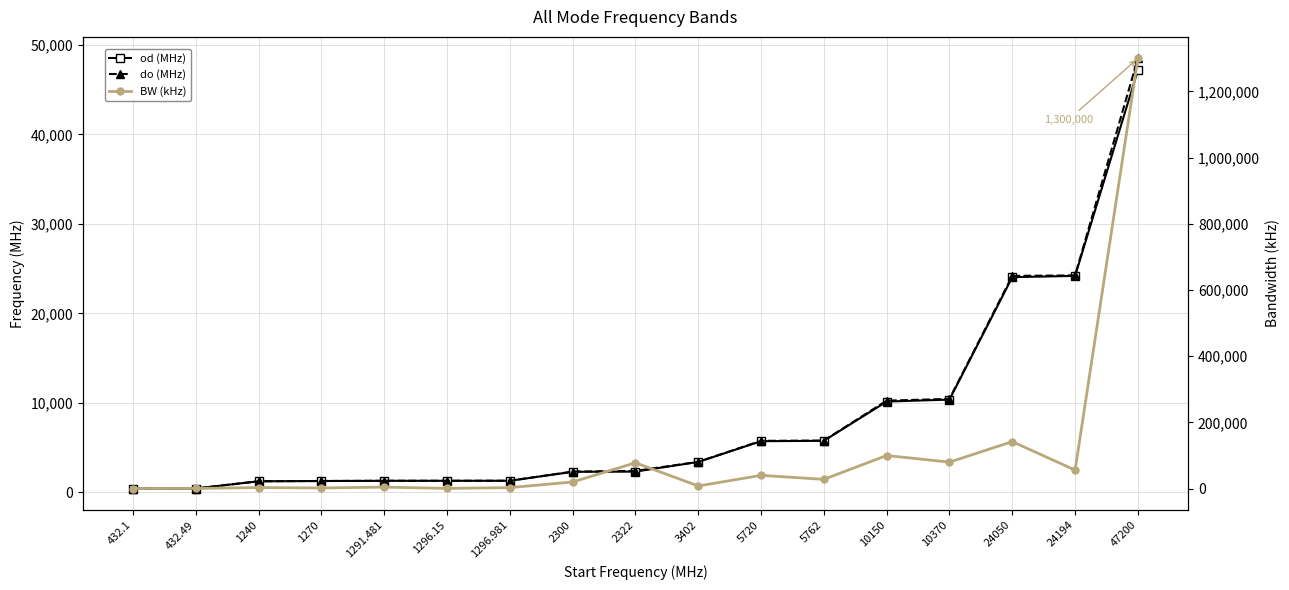

What is the value of the od (MHz) point at the 13th from the left?

10150.0